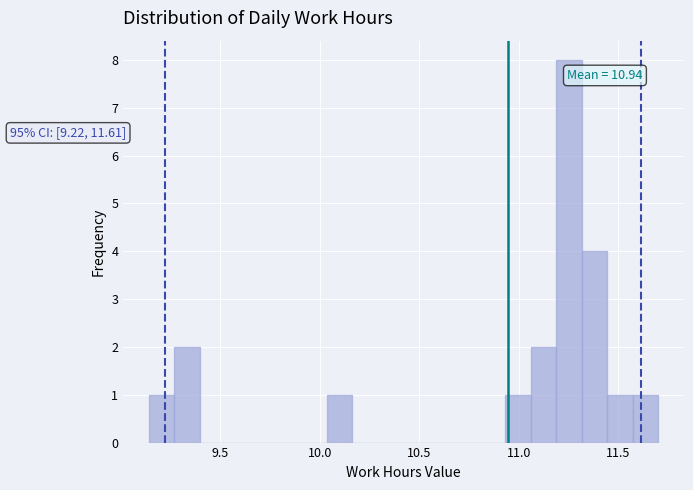

Around what value on the x-axis is the tallest bar? Give the approximate position of its centre, as read against the axis.

11.25